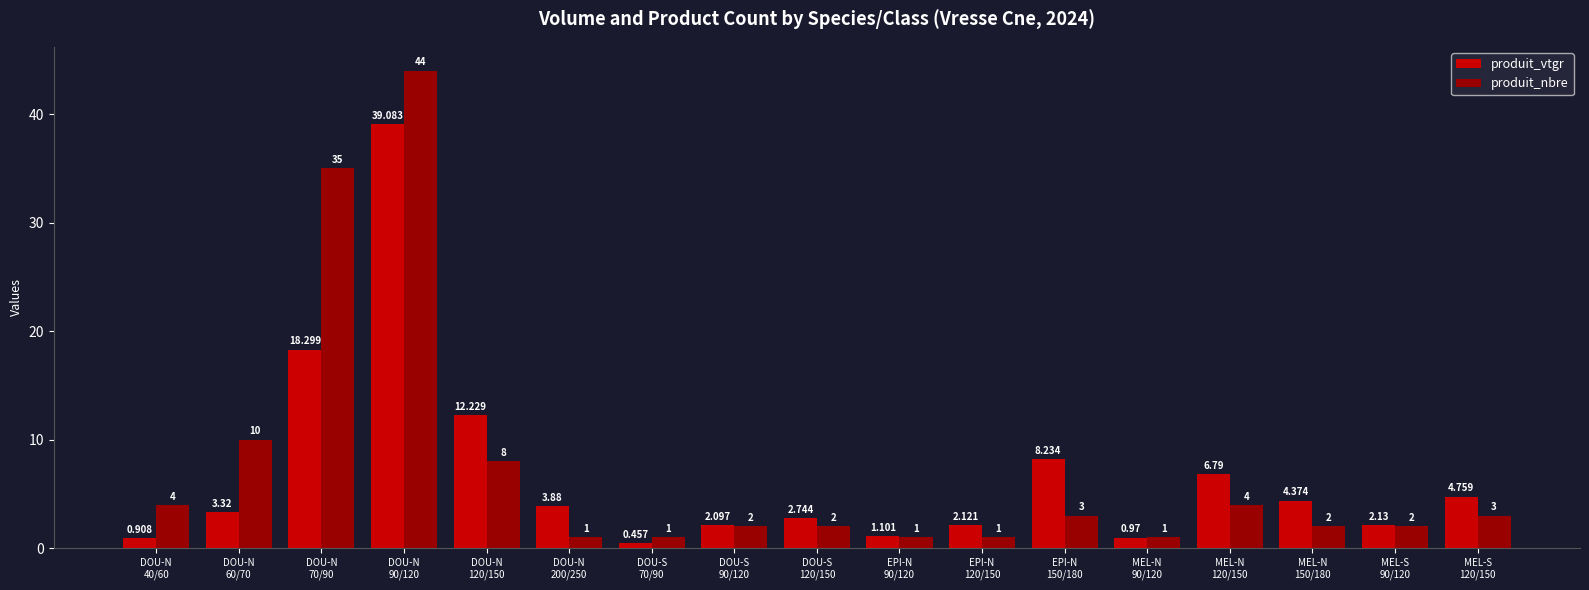

Which series has the largest total across all categories?

produit_nbre